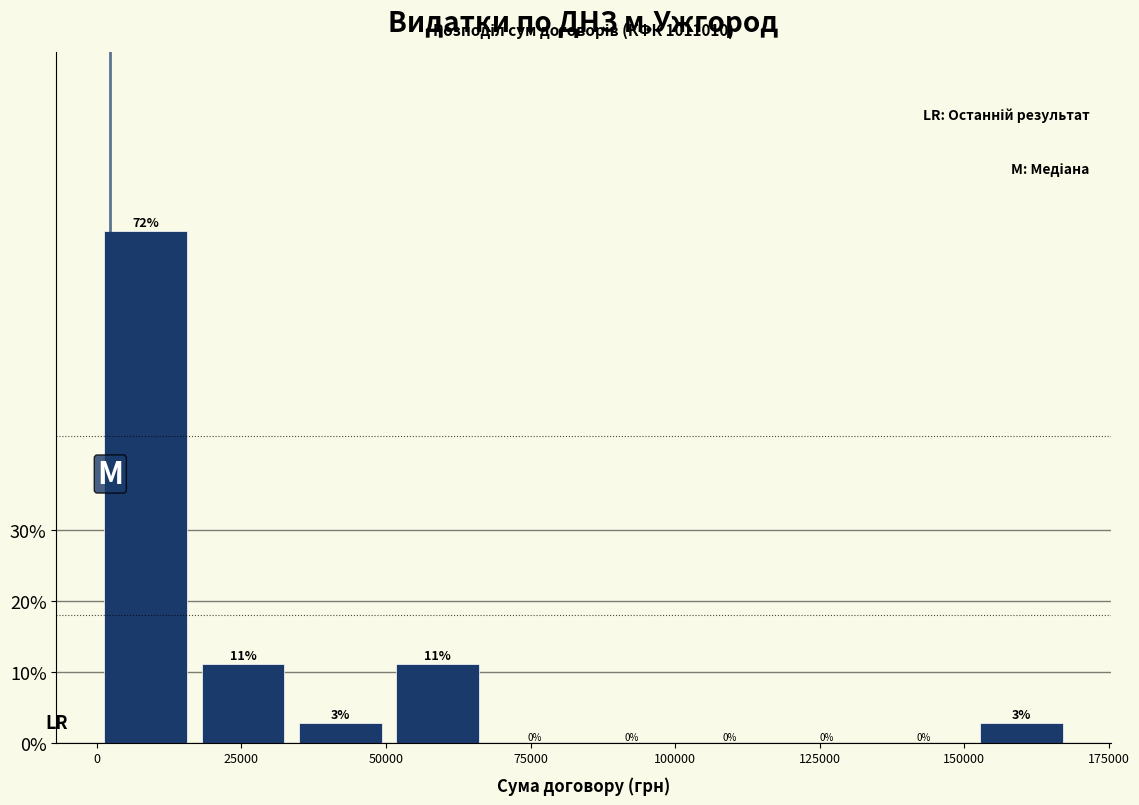

Read against the x-axis, roughly where is the centre of the tallest bar?

10000